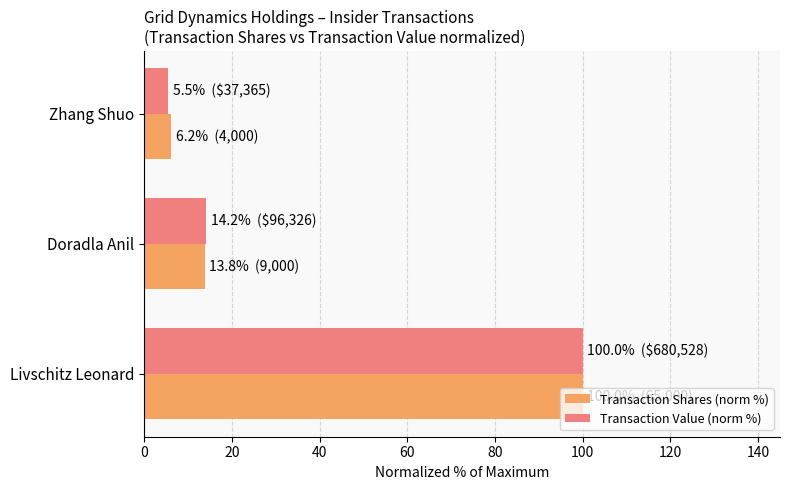

What is the total value across all series at Zhang Shuo?

11.6